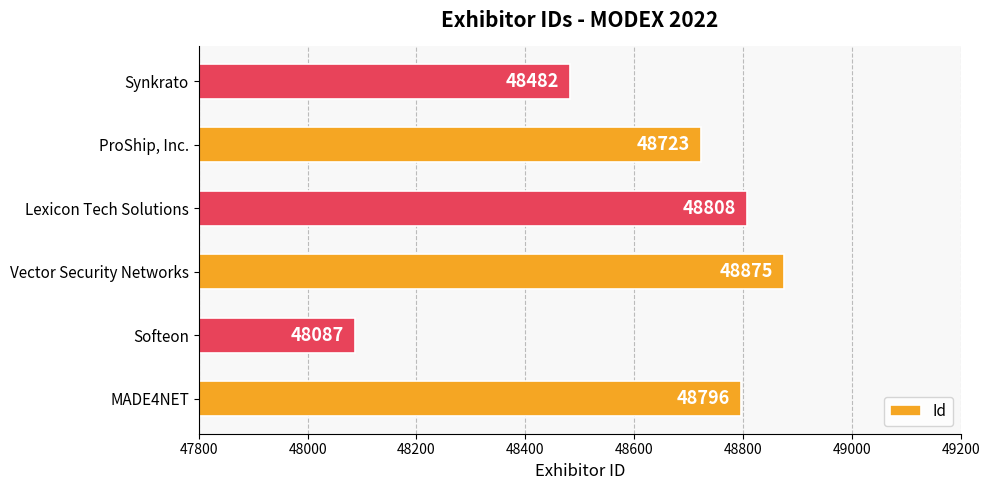

Count the number of categories in the chart.

6